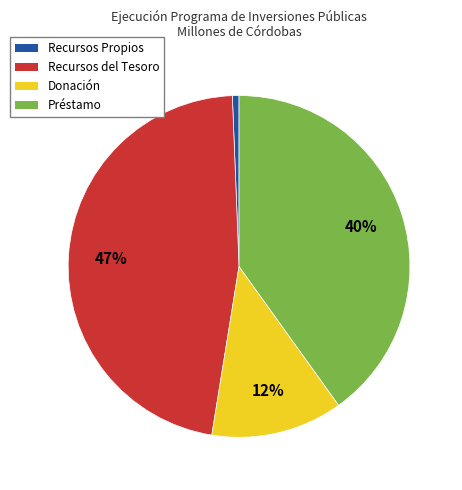

To the nearest percent, what is the difference between the largest and smallest slice percentages?

46%